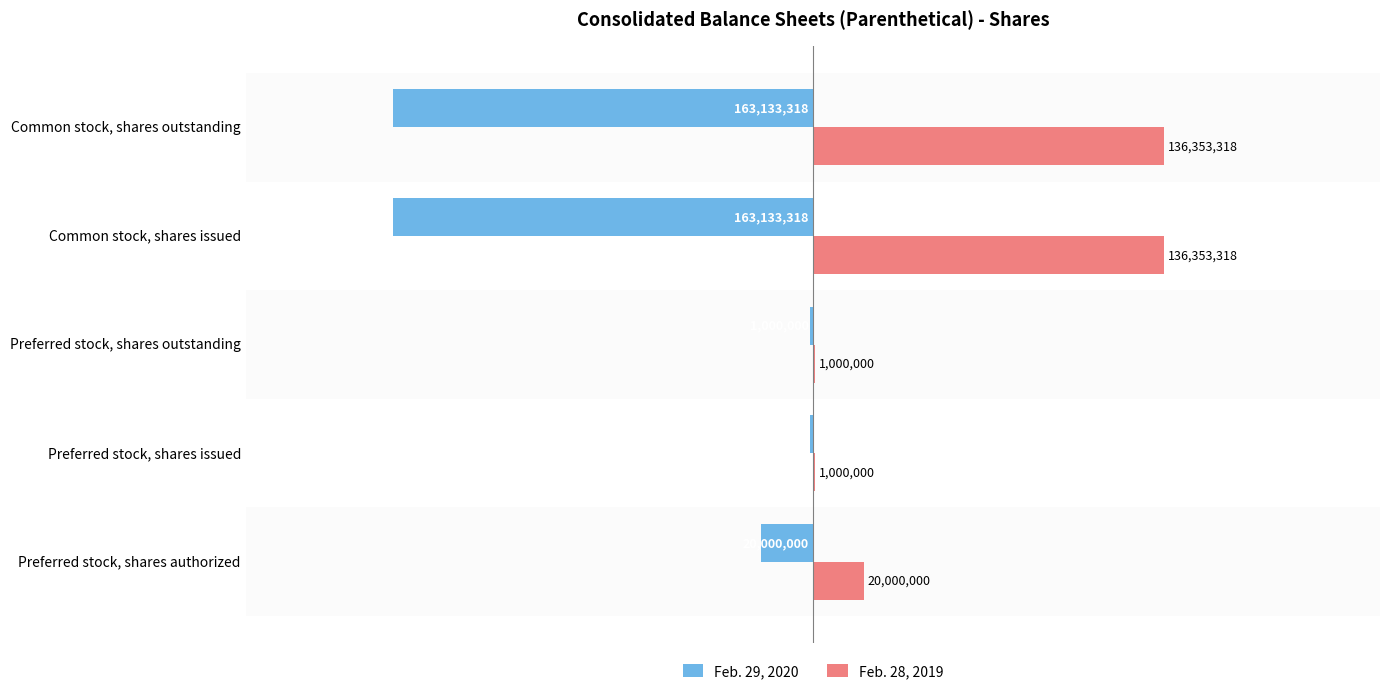

Read the Feb. 29, 2020 value at Preferred stock, shares issued, to the nearest 10.

-1000000